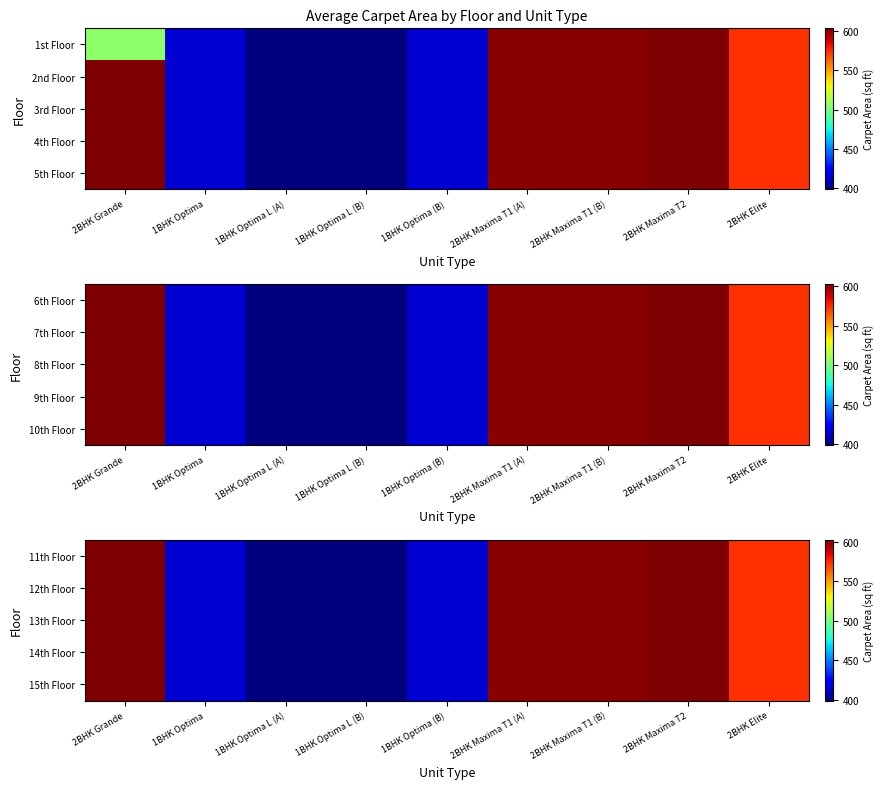

The 13th Floor series shows 413.3 at 1BHK Optima. True or false?

True